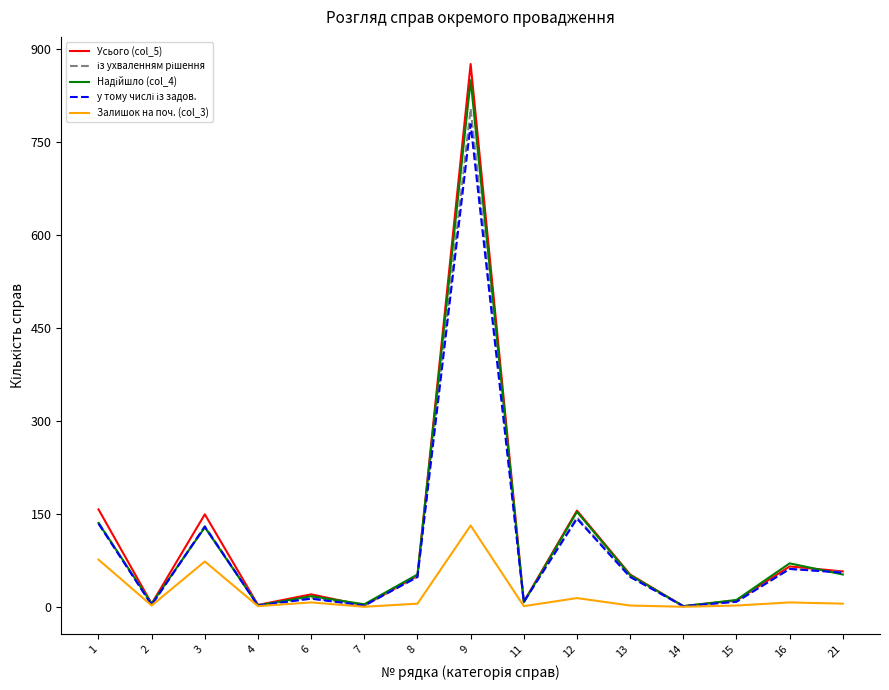

Which series has the largest range (max minus min)?

Усього (col_5)